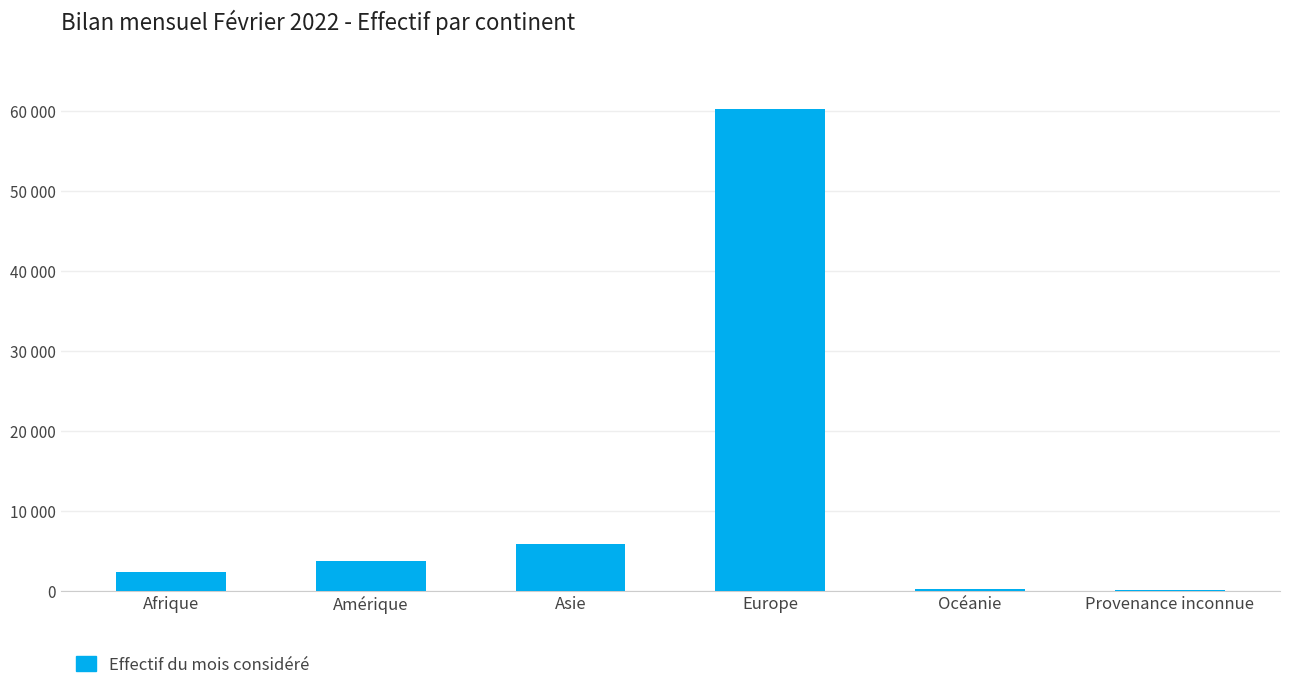

What is the sum of all values?

72782